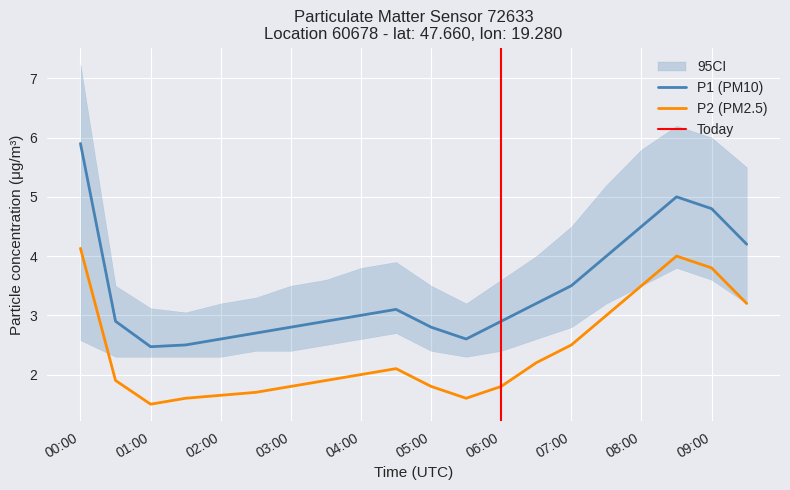

At which category does P1 reach its first local valley?

01:00